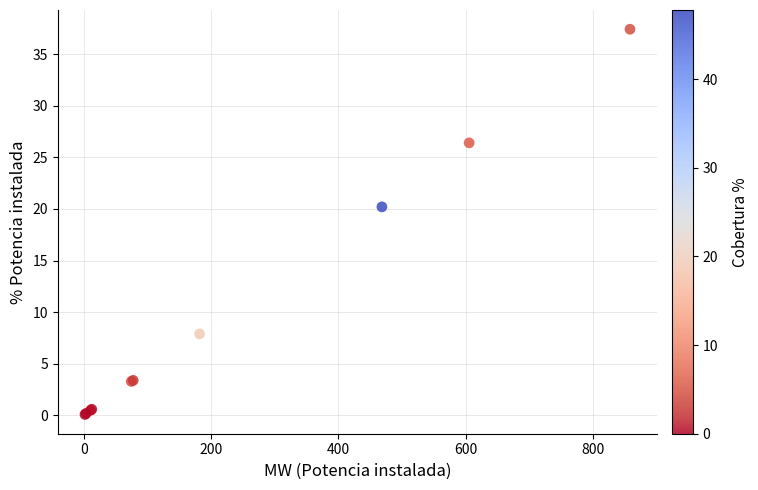

What Y value in the scatter plot is closest to 18?

20.2